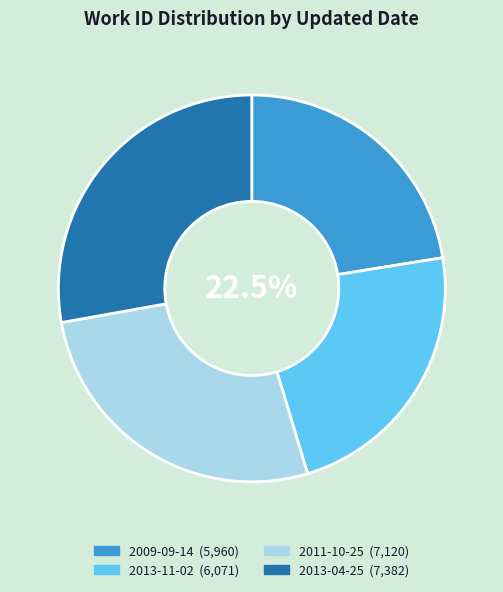

Which category has the smallest portion of the pie?

2009-09-14